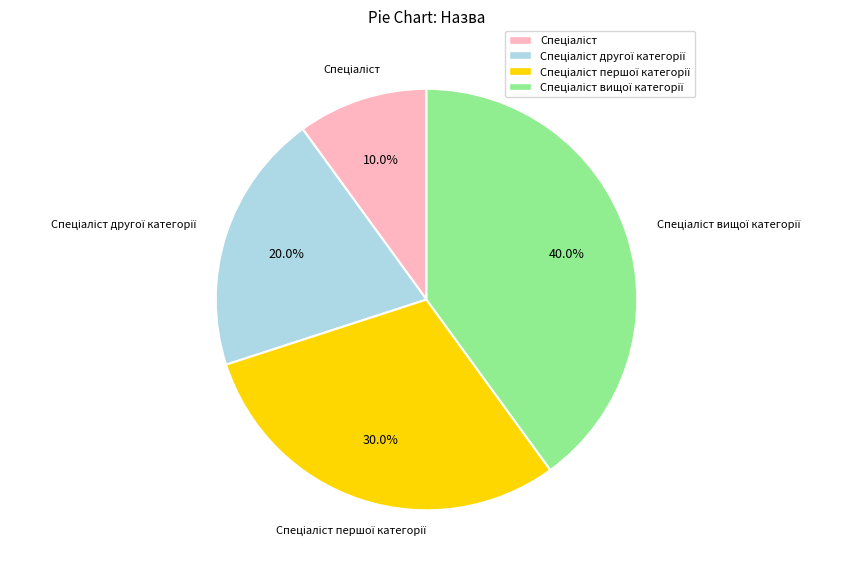

Is there a majority slice in this chart?

No